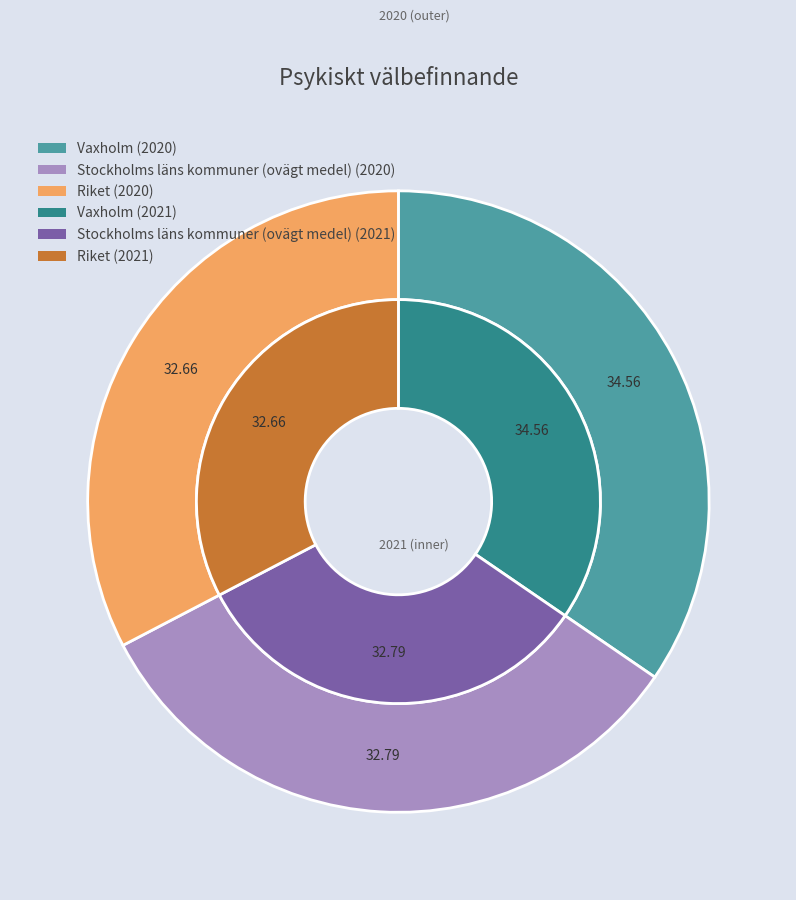

True or false: Vaxholm accounts for 35% of the total.

True